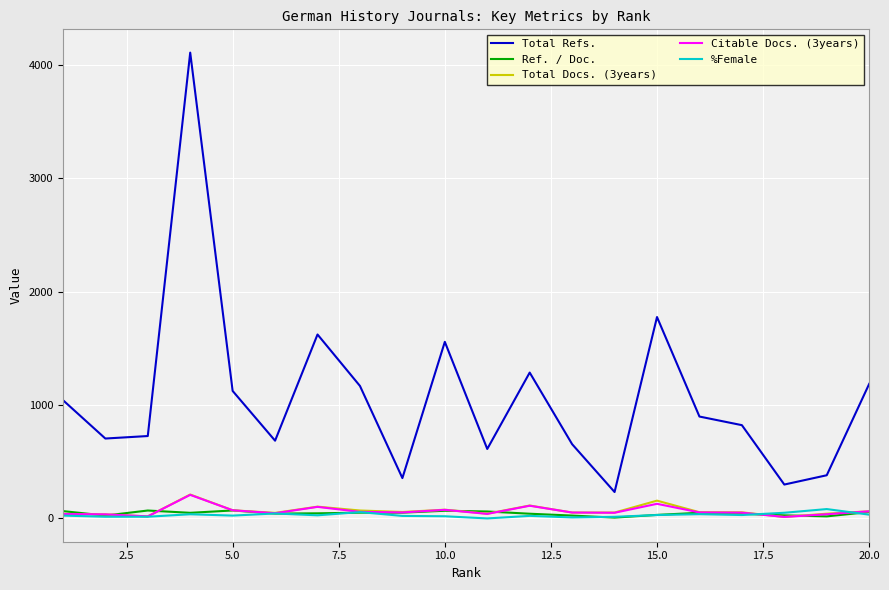

True or false: Total Refs. and Citable Docs. (3years) cross at least once.

False